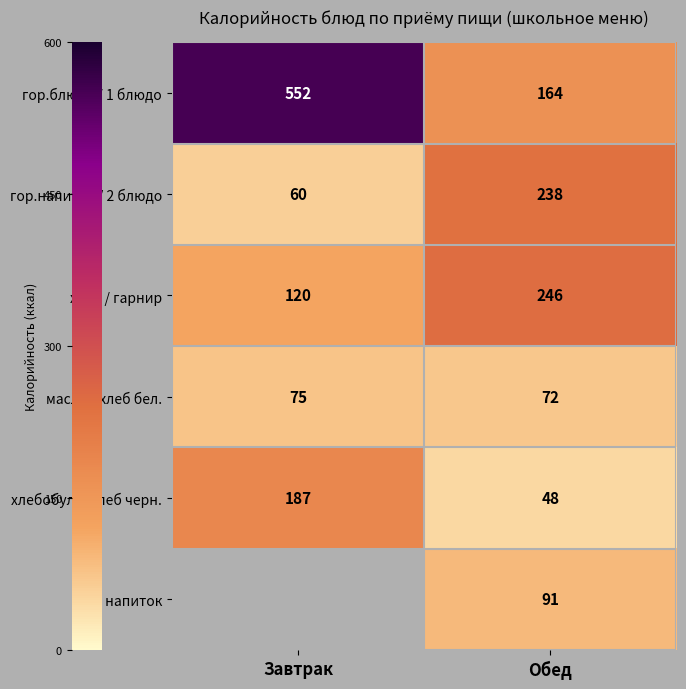

Read the масло / хлеб бел. value at Завтрак.

75